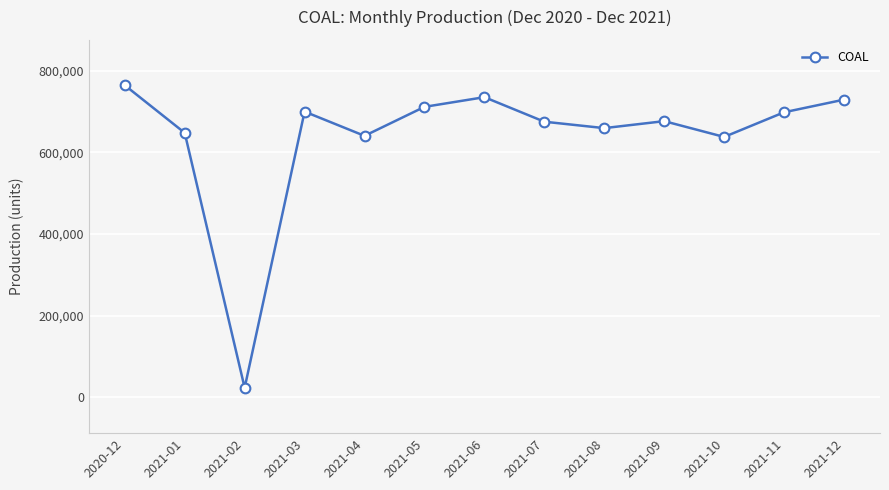

What is the minimum value shown in the chart?

23707